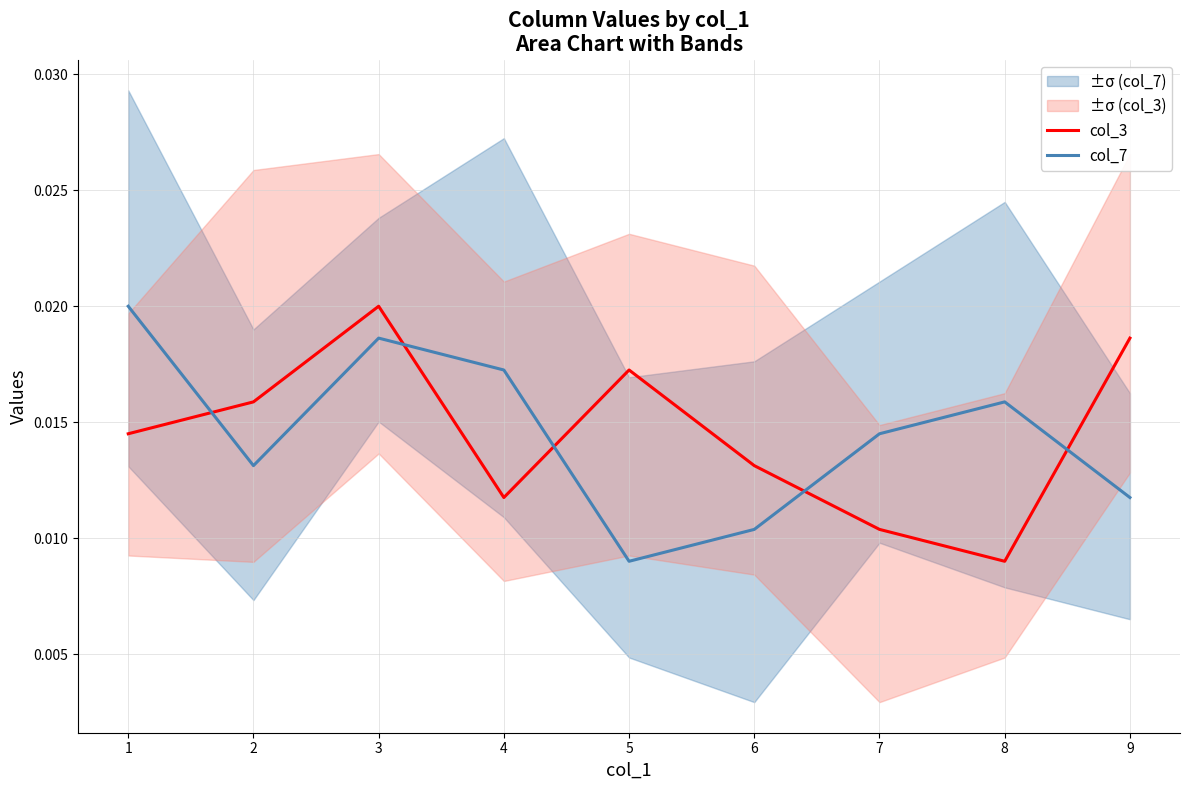

List the series in order of their peak value, highest first.

col_3, col_7